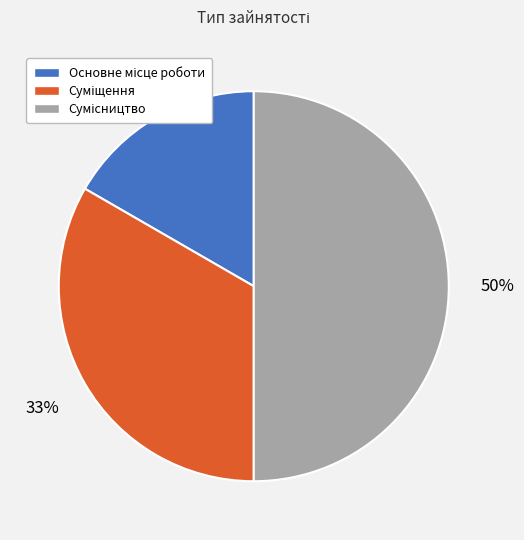

To the nearest percent, what is the difference between the largest and smallest slice percentages?

33%